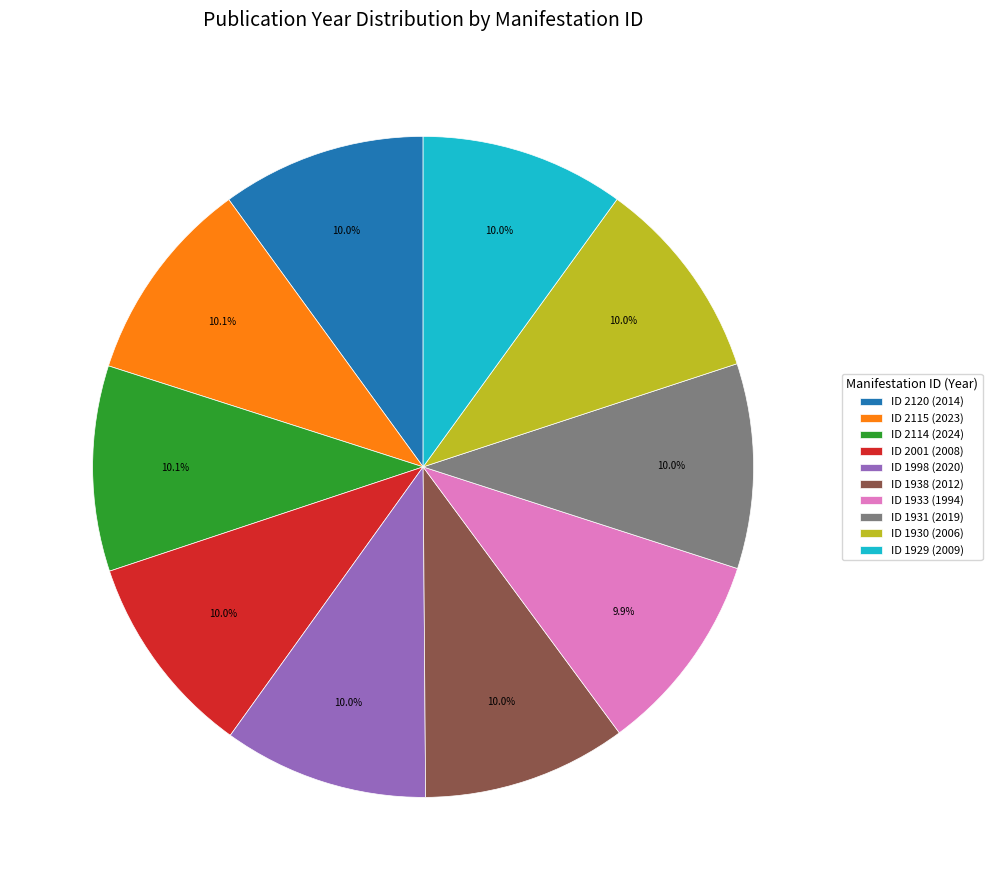

What percentage is NOT represented by ID 2120 (2014)?

90.0%